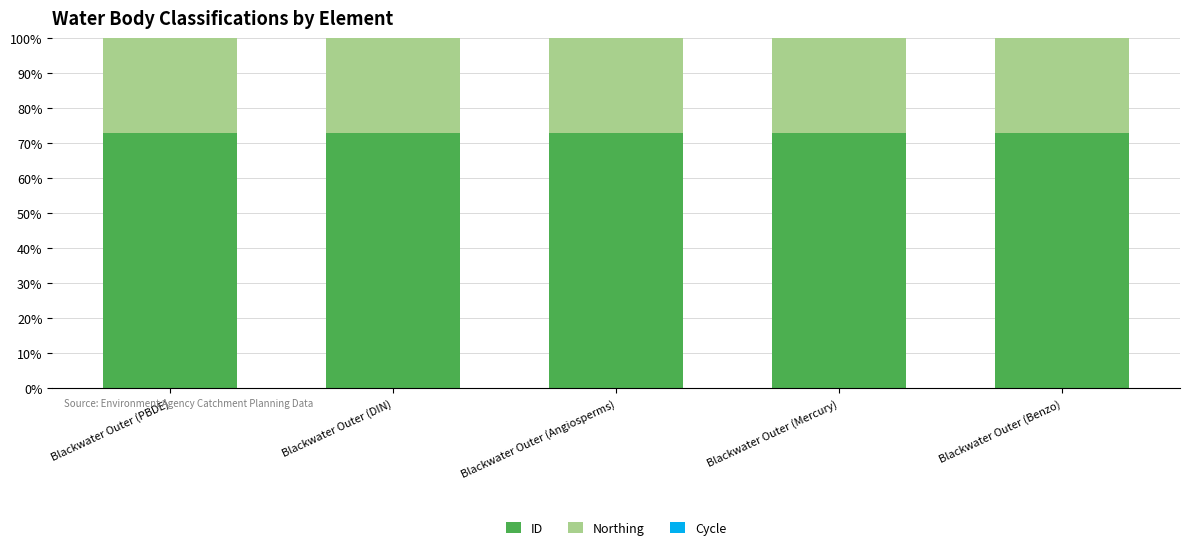

What is the highest value of the ID series?

72.8